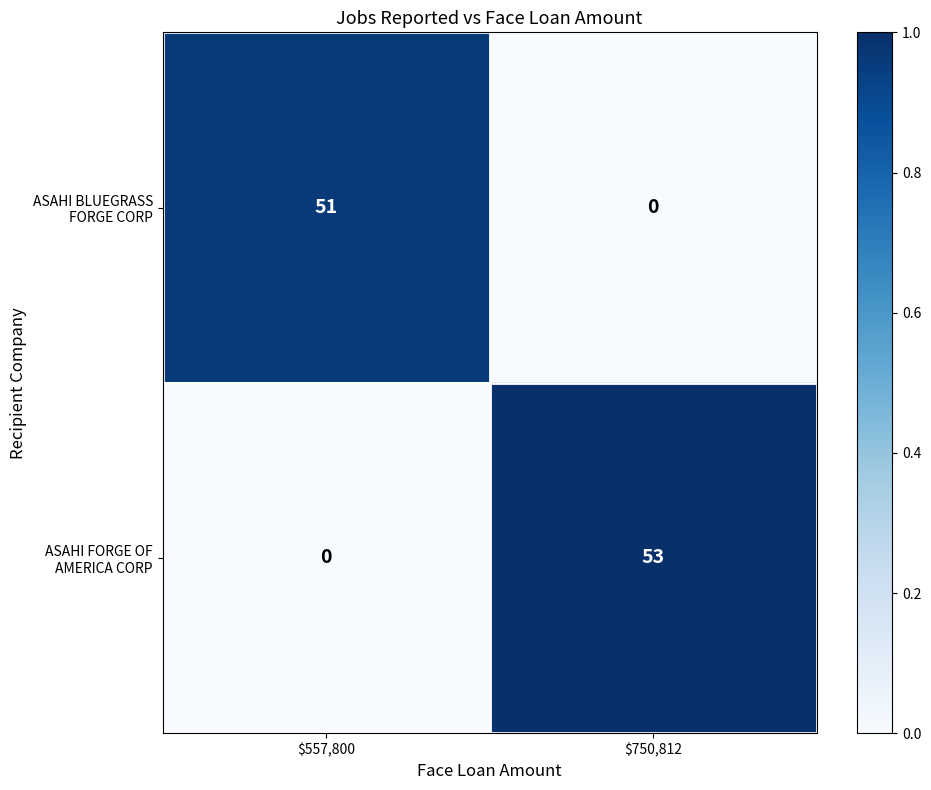

What is the difference between the highest and lowest values at $750,812?

53